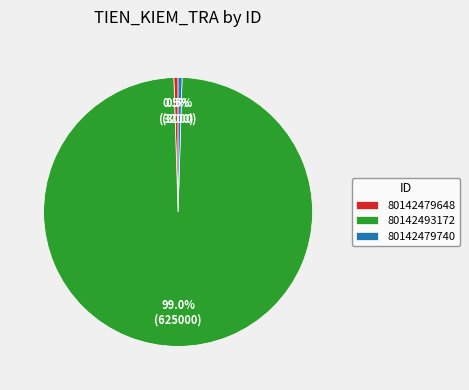

Does 80142479740 represent more than half of the total?

No